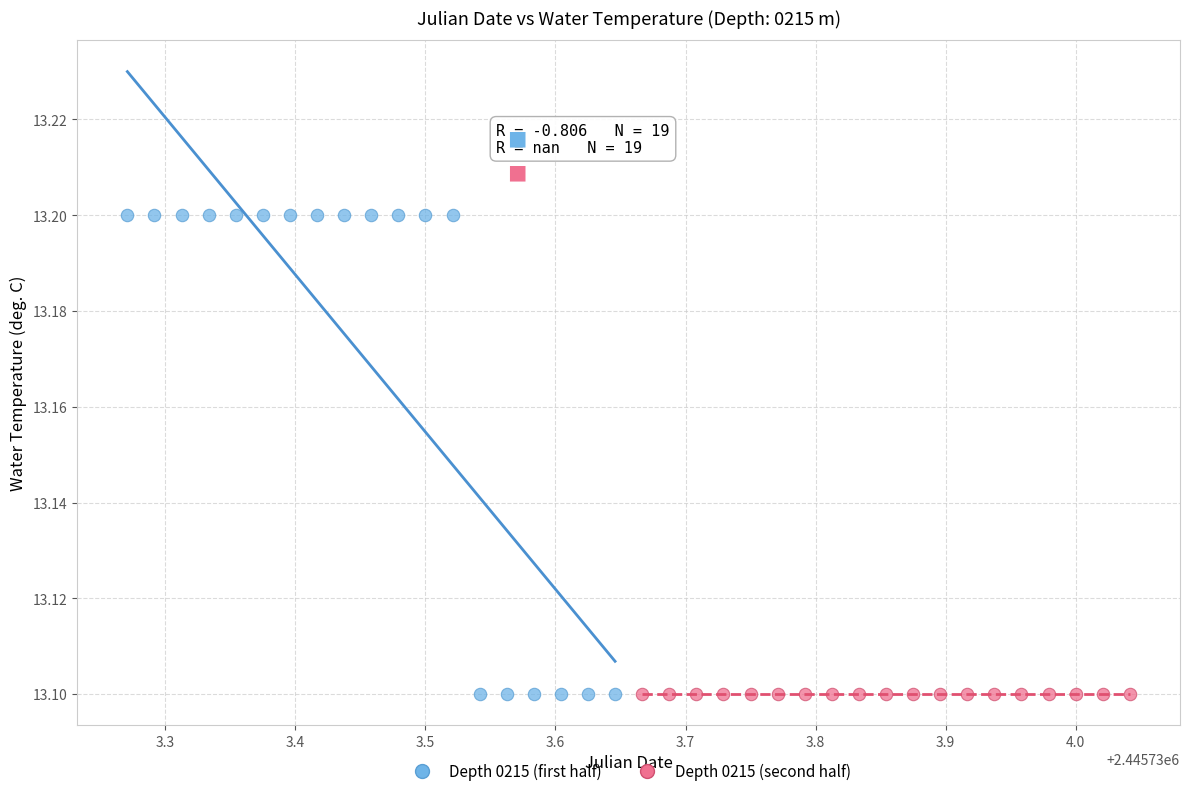

What are all the series names shown in the legend?

Depth 0215 (first half), Depth 0215 (second half)